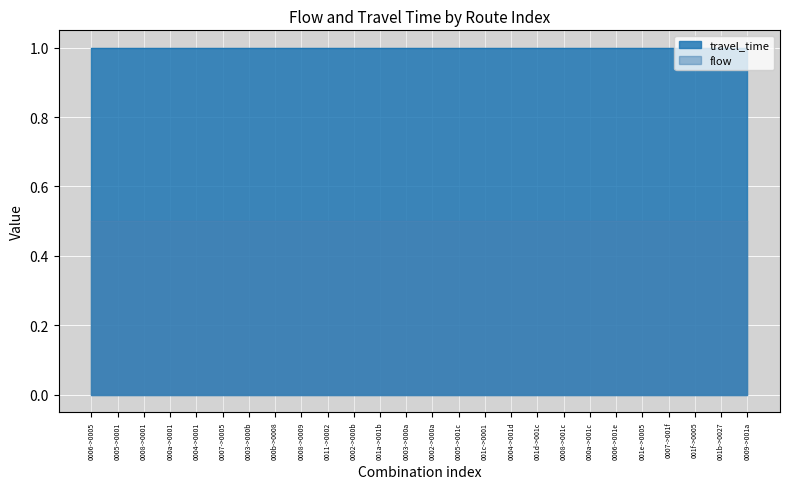

List the series in order of their overall mean, lowest first.

flow, travel_time